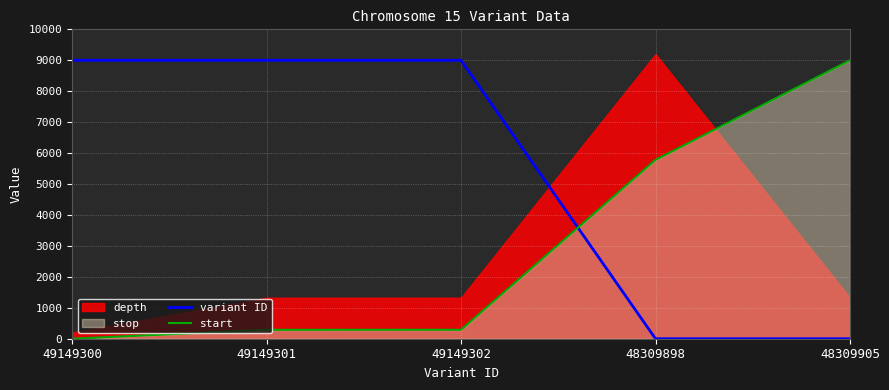

What is the difference between the maximum and minimum values in the variant ID series?

9000.0